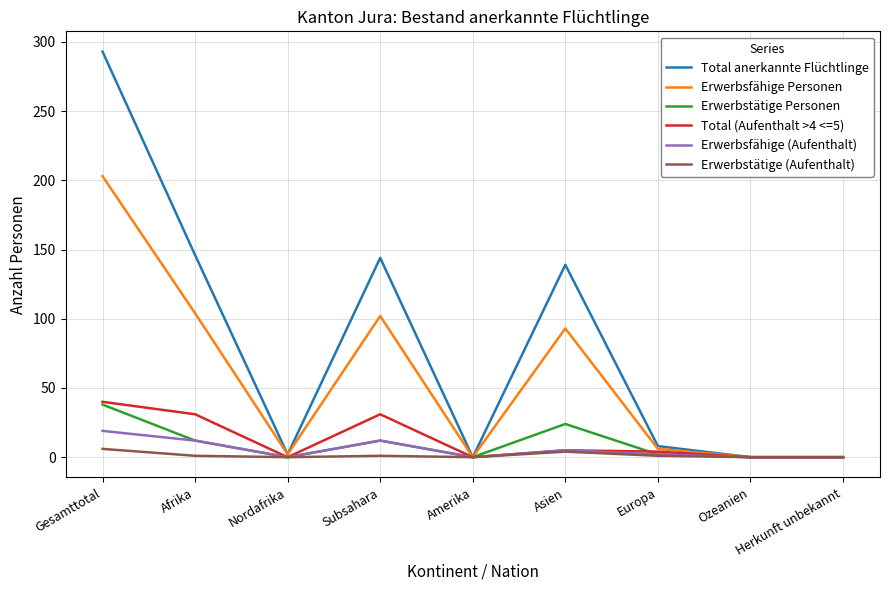

Which series changed the most between Asien and Herkunft unbekannt?

Total anerkannte Flüchtlinge